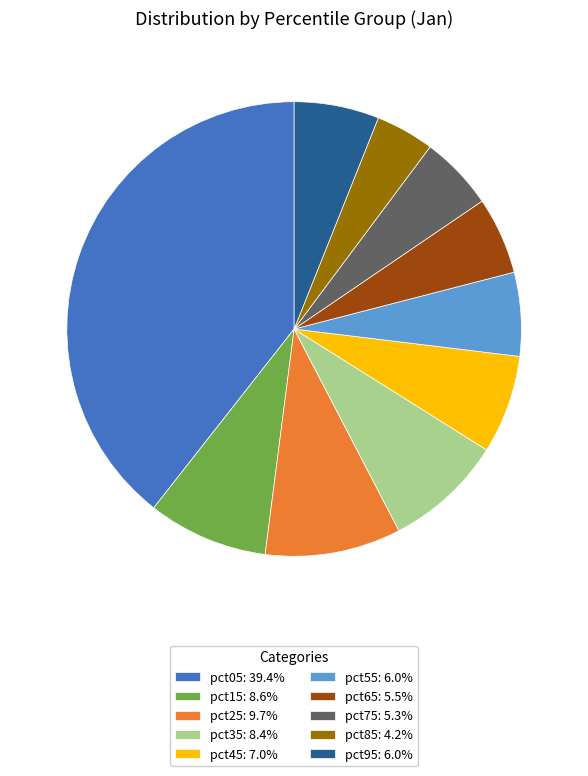

Which category has the smallest portion of the pie?

pct85